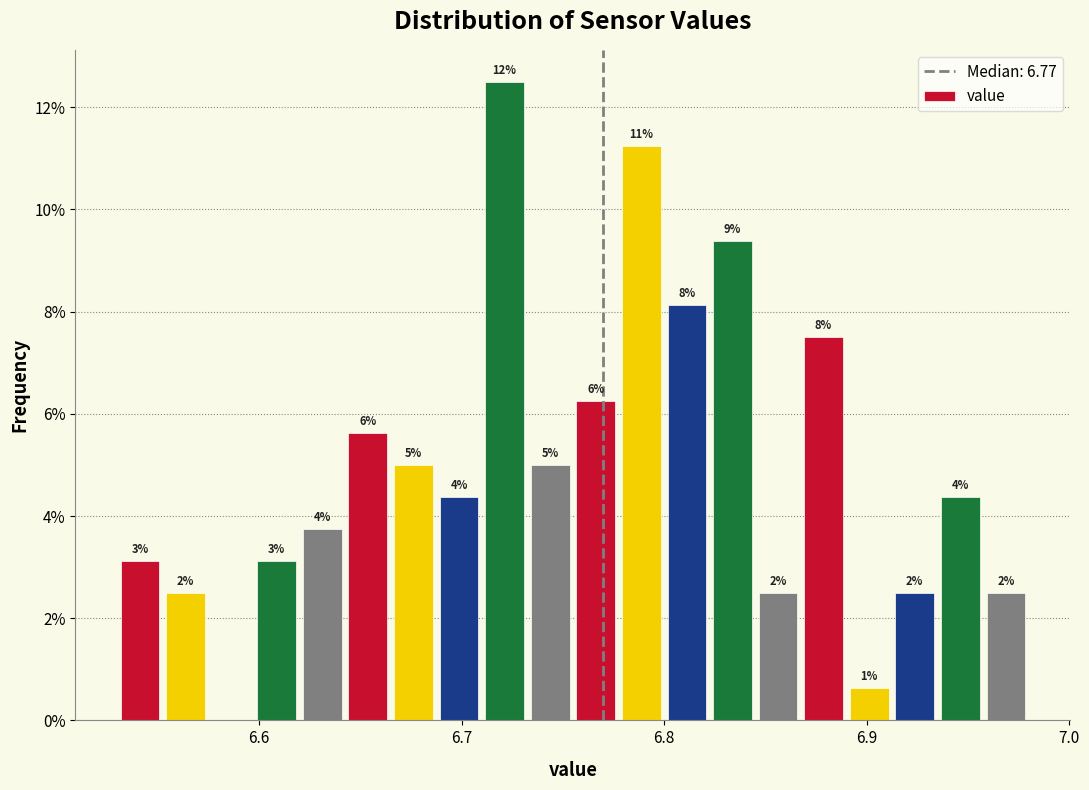

Read against the x-axis, roughly where is the centre of the tallest bar?

6.72